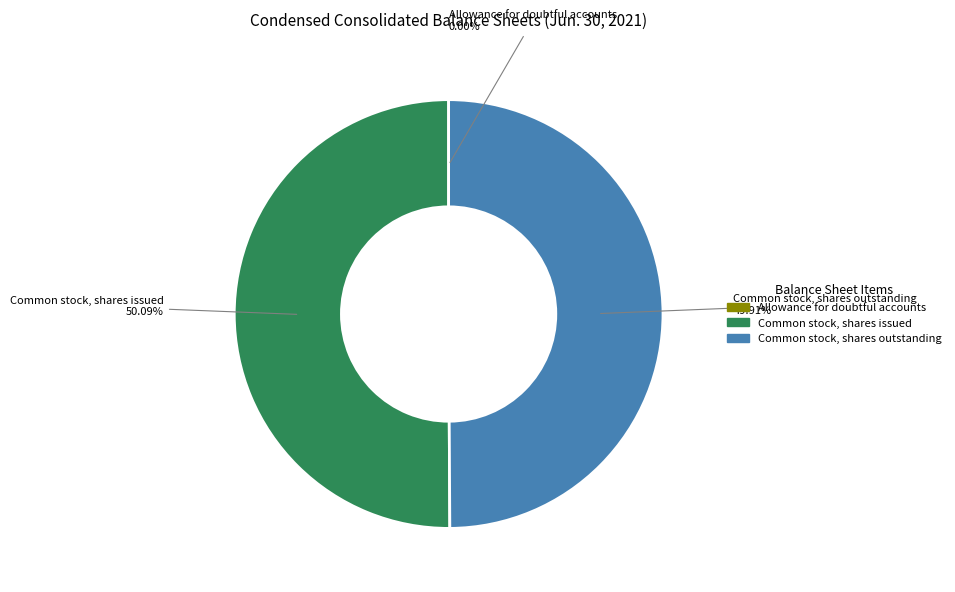

Approximately how many times larger is the value at Common stock, shares outstanding compared to Common stock, shares issued?

1.0